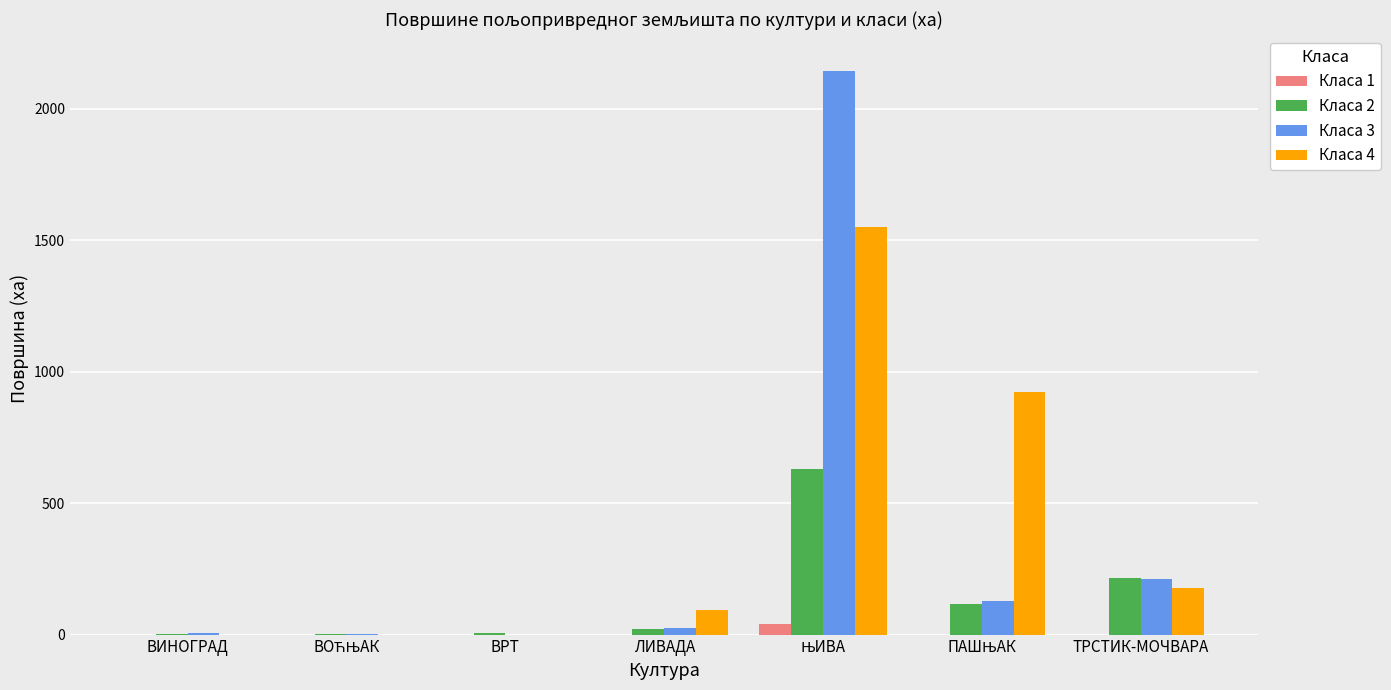

Is it true that Класа 1 equals 0.0 at ЛИВАДА?

True